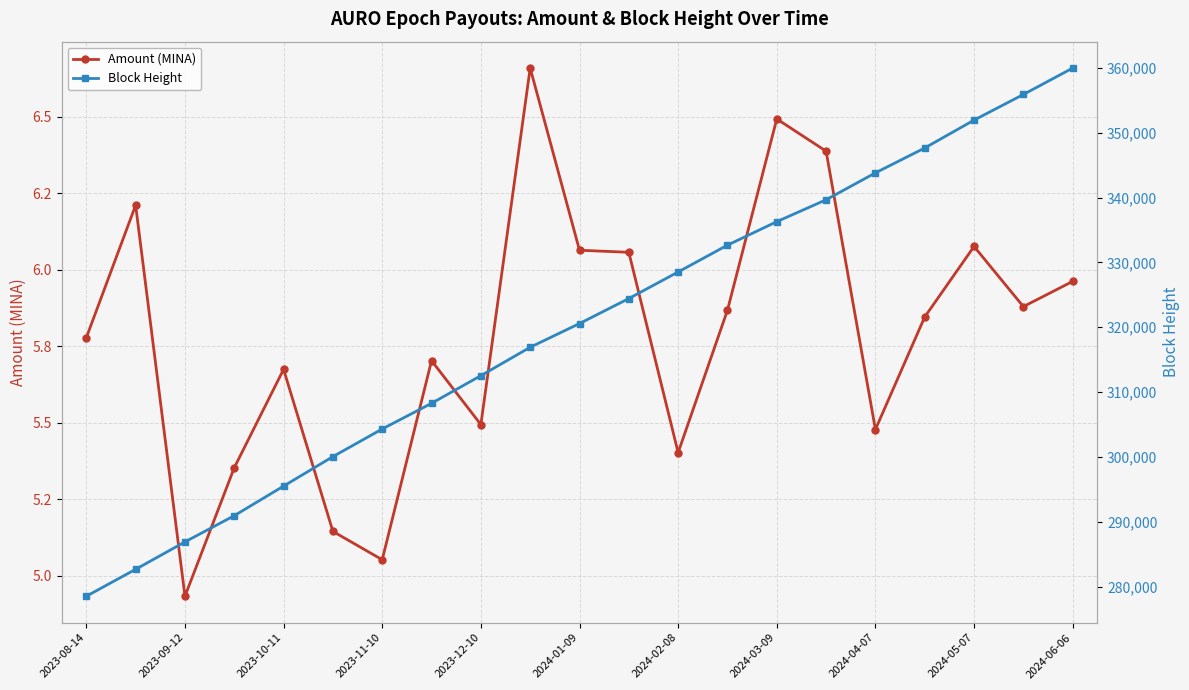

What is the sum of all Amount (MINA) values?

121.5